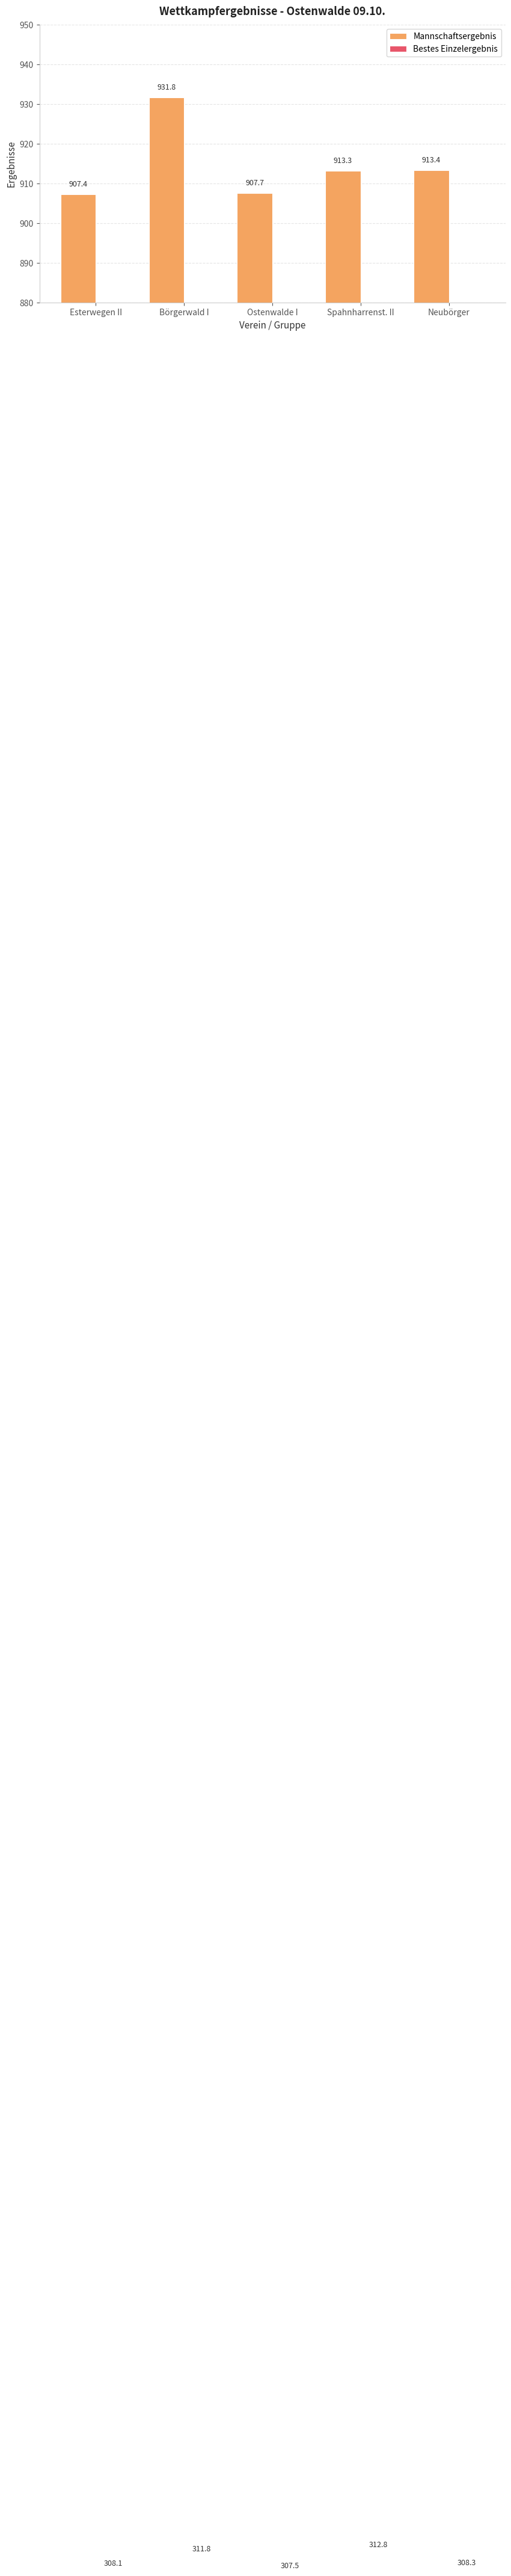

At Neubörger, list the series in order from largest to smallest.

Mannschaftsergebnis, Bestes Einzelergebnis